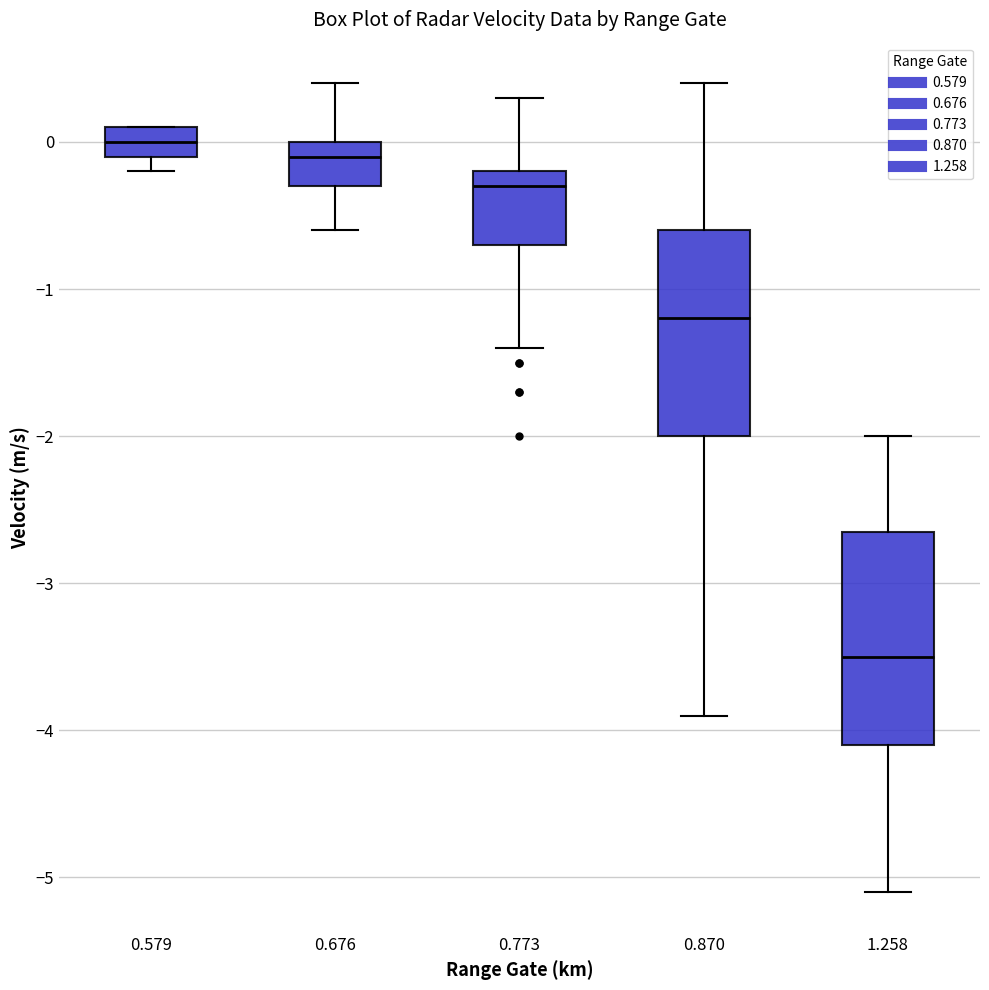

Where is the lower edge of the box at x = 1.258 on the y-axis? The values are not printed on the chart, so give them approximately, as read against the axis.

-4.1